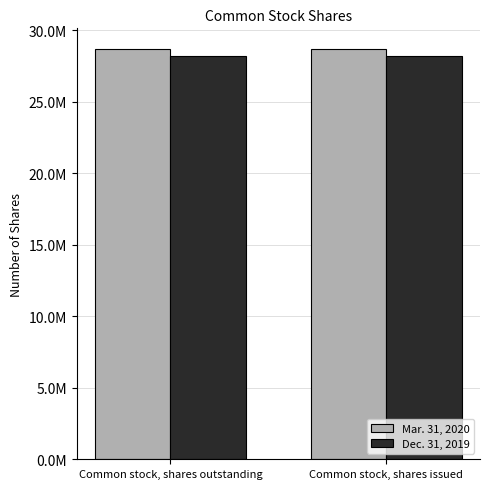

Rank the series by their average value, from lowest to highest.

Dec. 31, 2019, Mar. 31, 2020